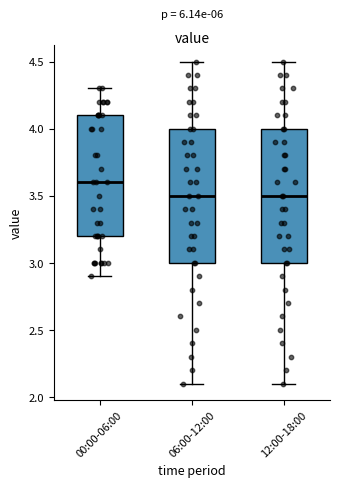

Which box has the highest median line?

00:00-06:00